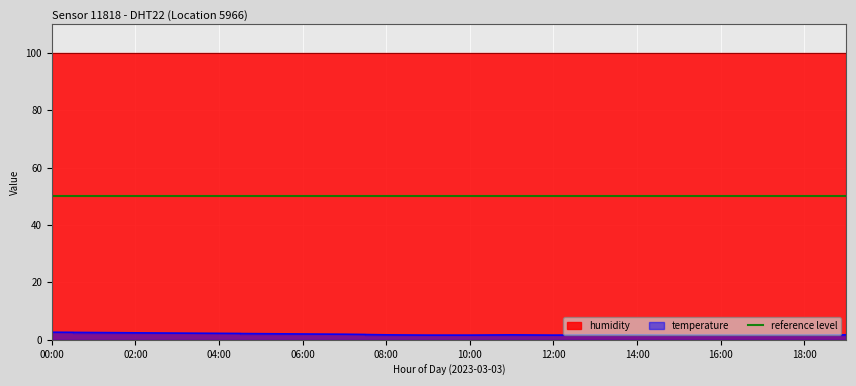

Reading left to right, list all the values displayed in this chart.

00:00=2.6	01:00=2.5	02:00=2.4	03:00=2.3	04:00=2.2	05:00=2.1	06:00=2.0	07:00=1.9	08:00=1.7	09:00=1.6	10:00=1.6	11:00=1.7	12:00=1.6	13:00=1.7	14:00=1.7	15:00=1.6	16:00=1.6	17:00=1.6	18:00=1.6	19:00=1.7